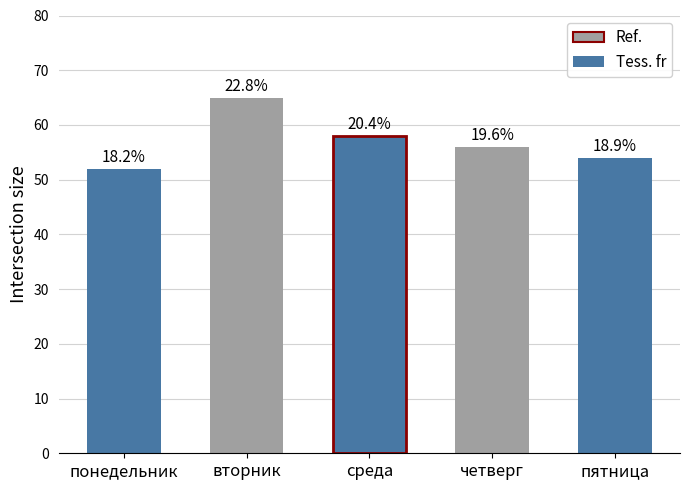

How many bars are there in total?

5